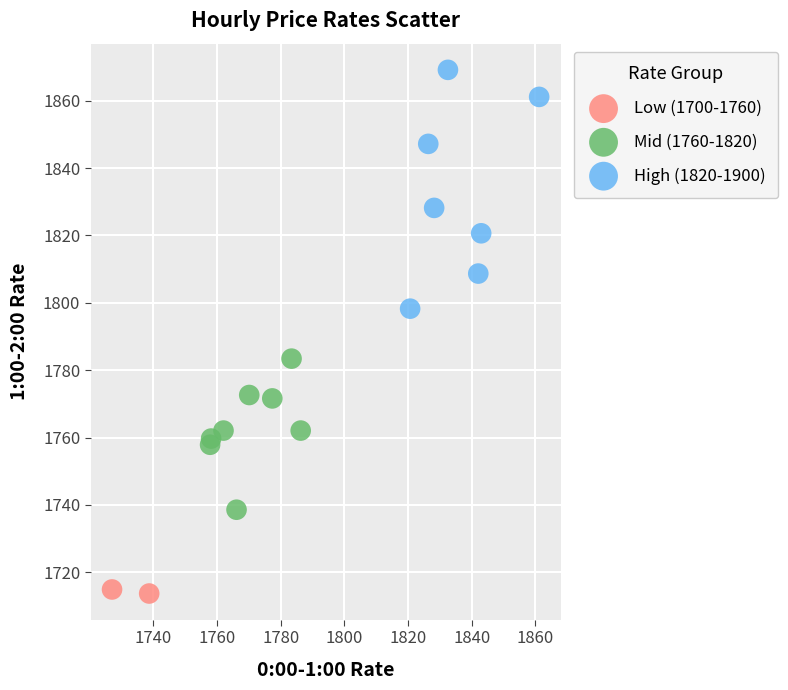

What are all the series names shown in the legend?

Low (1700-1760), Mid (1760-1820), High (1820-1900)